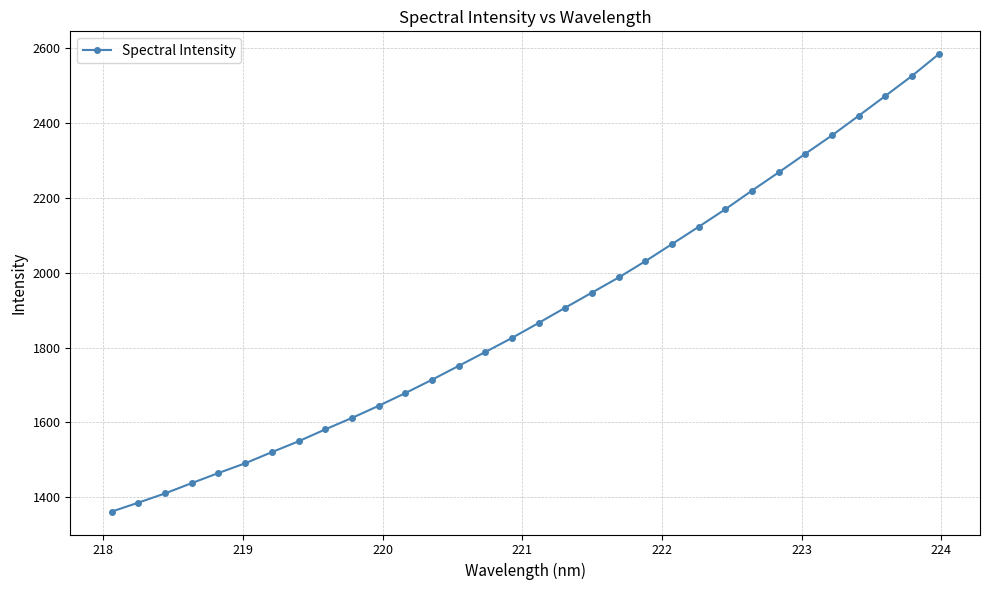

What is the maximum value shown in the chart?

2583.0